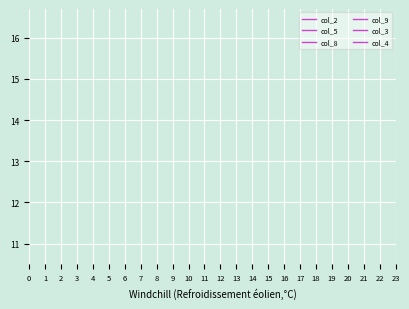

Does the chart display data point markers on the line(s)?

No